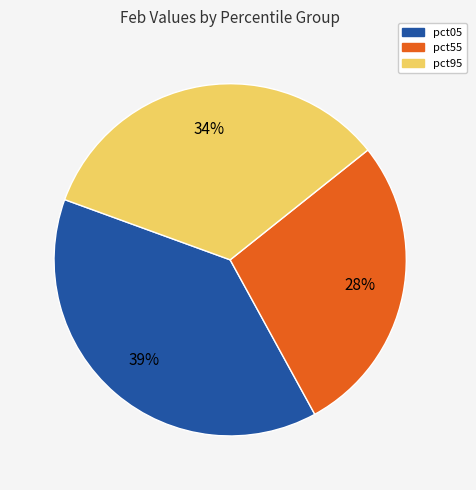

Do pct95 and pct55 together represent more than half of the pie?

Yes